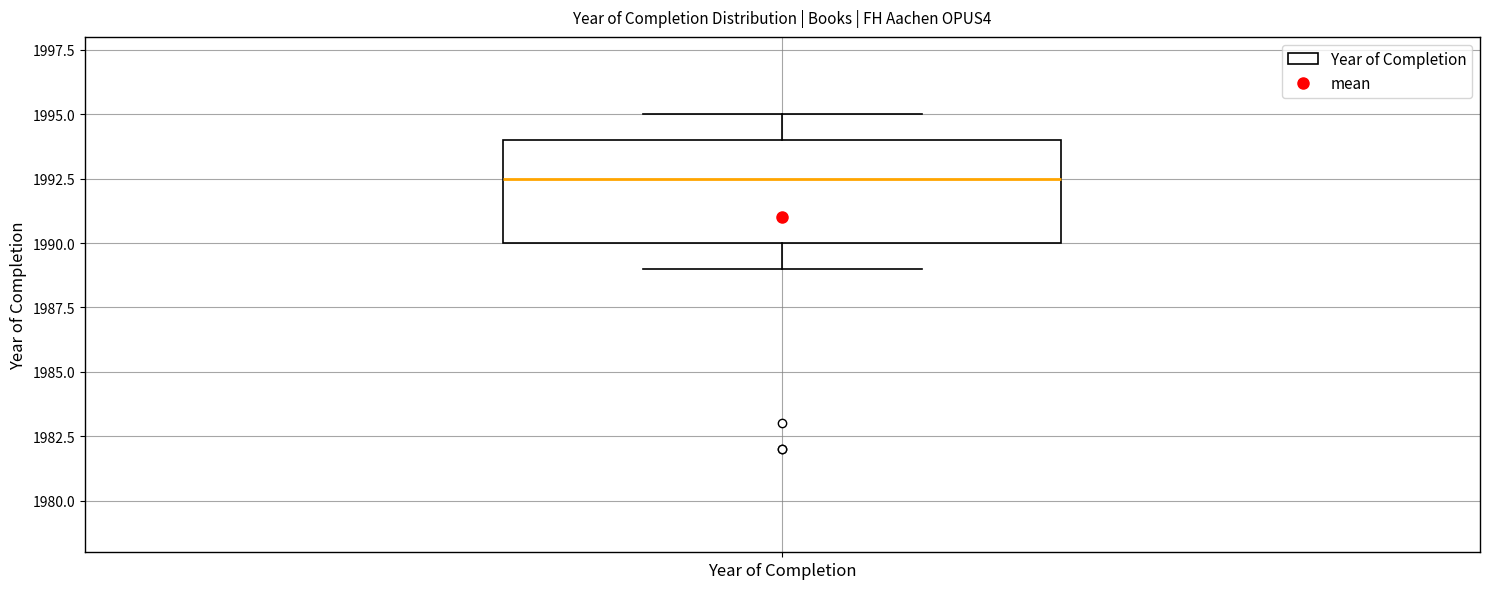

Read this box plot against the y-axis: the position of the median line, the range covered by the box, and the ends of both whiskers. The values are not printed on the chart, so give them approximately, as read against the axis.

median 1992.5, box 1990.0 to 1994.0, whiskers 1989.0 to 1995.0